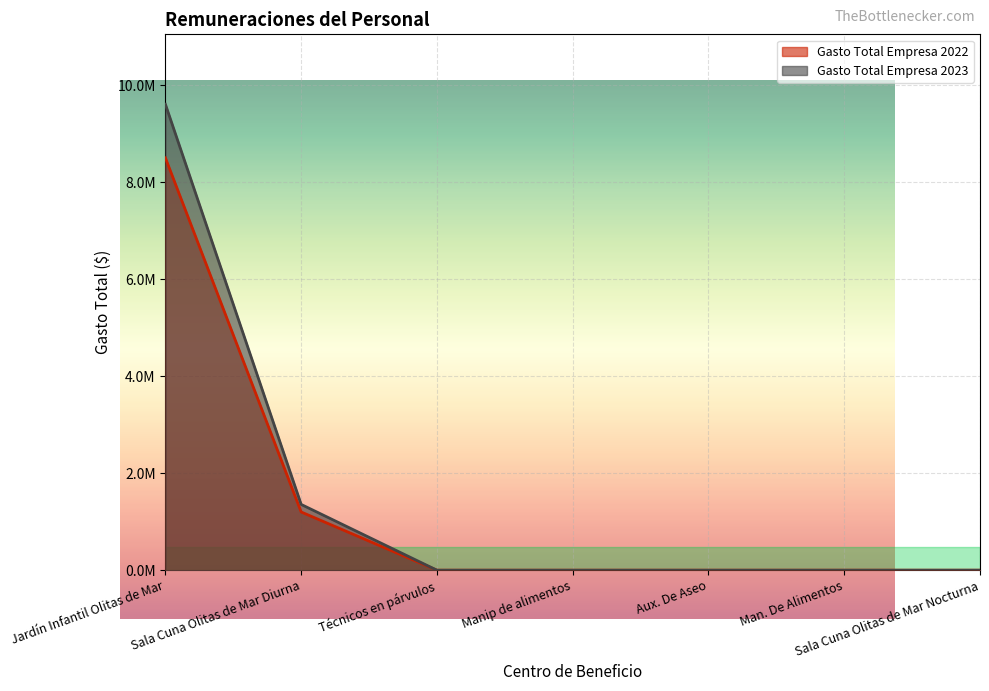

How many positive values does the Gasto Total Empresa 2023 series have?

2